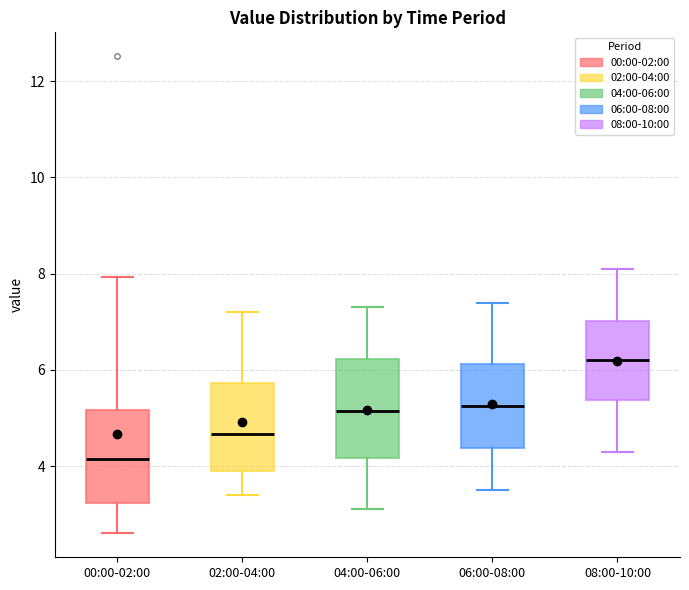

Which box has the highest median line?

08:00-10:00